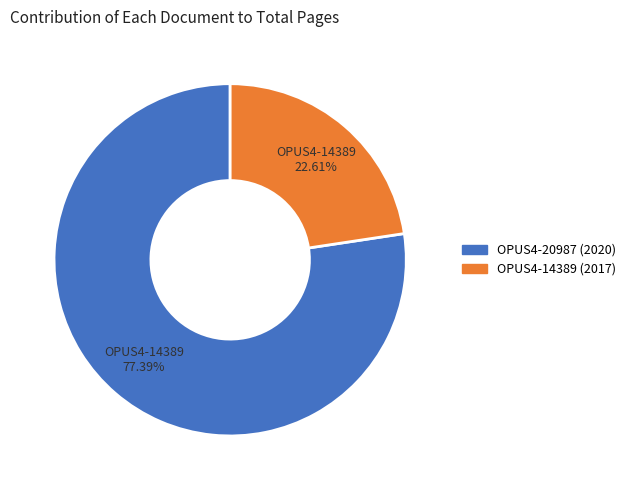

True or false: OPUS4-20987 (2020) accounts for 77% of the total.

True